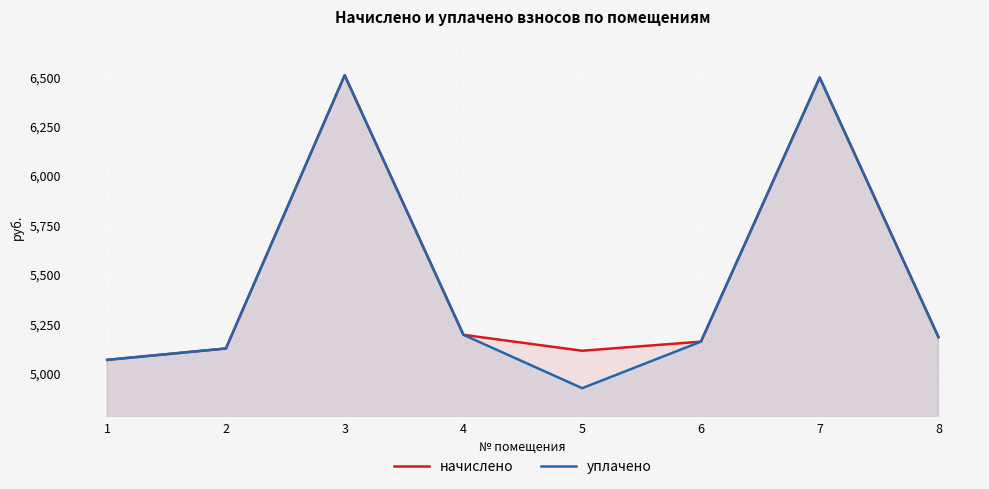

True or false: начислено and уплачено cross at least once.

False